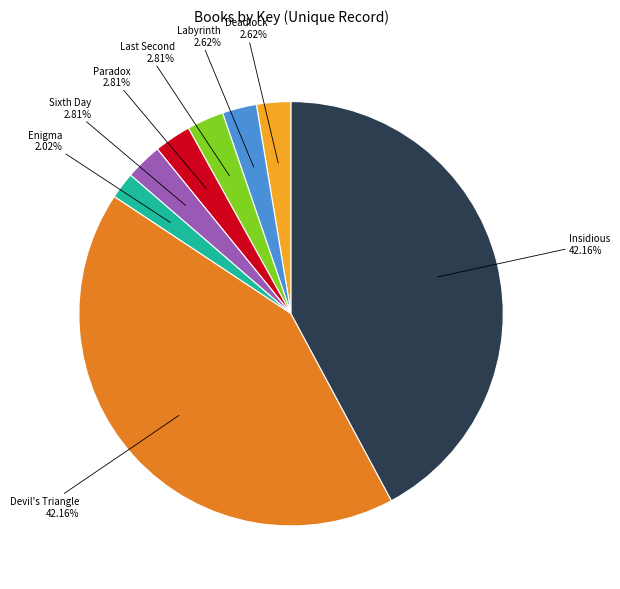

Does any single category account for the majority?

No